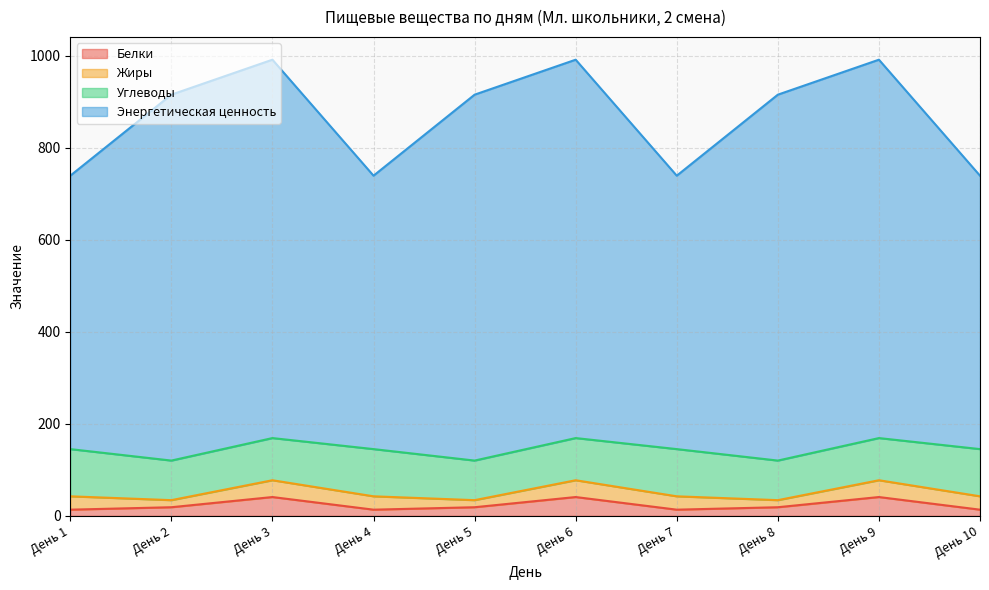

Is the value of Белки at День 8 greater than the value of Энергетическая ценность at День 2?

No